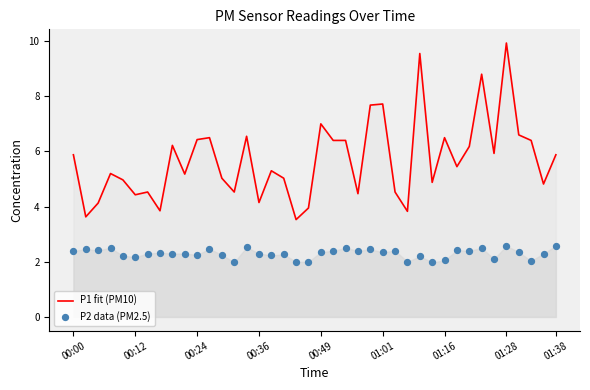

Which series contains the lowest Y value?

P2 data (PM2.5)